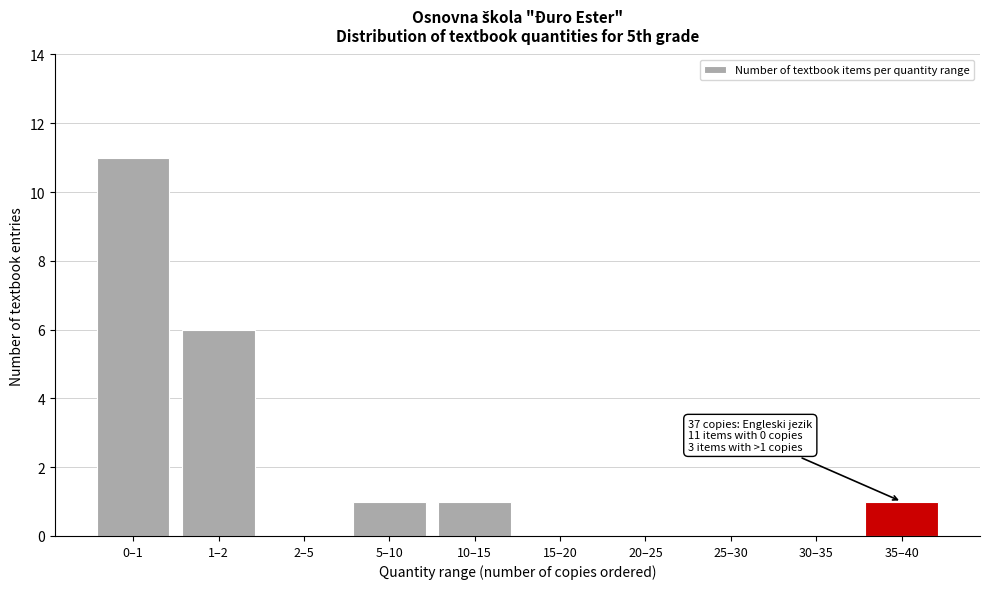

Reading left to right, list all the values displayed in this chart.

0–1=11	1–2=6	2–5=0	5–10=1	10–15=1	15–20=0	20–25=0	25–30=0	30–35=0	35–40=1